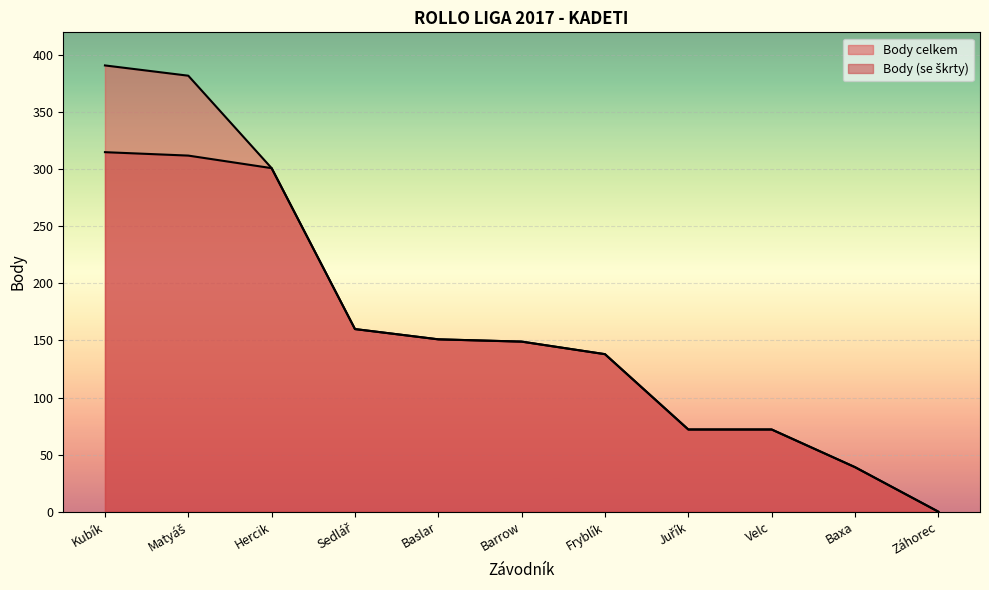

True or false: Body (se škrty) and Body celkem cross at least once.

False